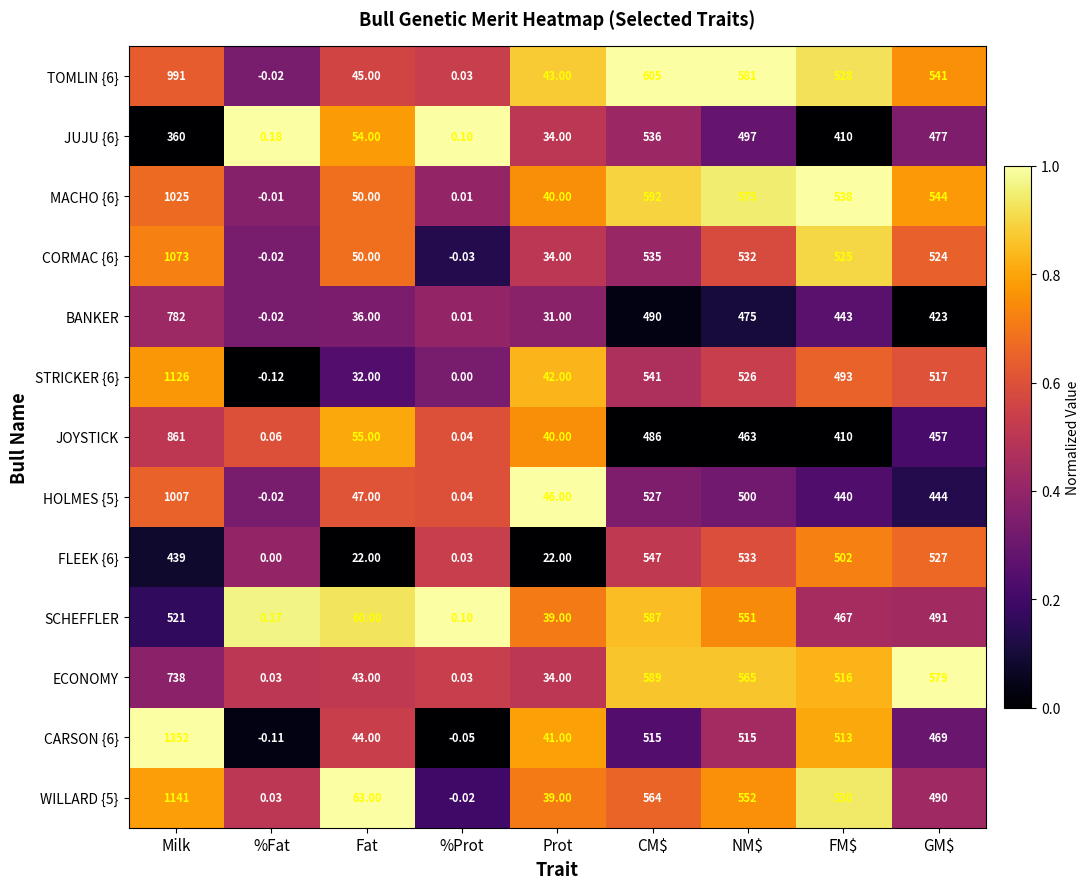

Between Fat and GM$, which series saw the biggest shift?

ECONOMY